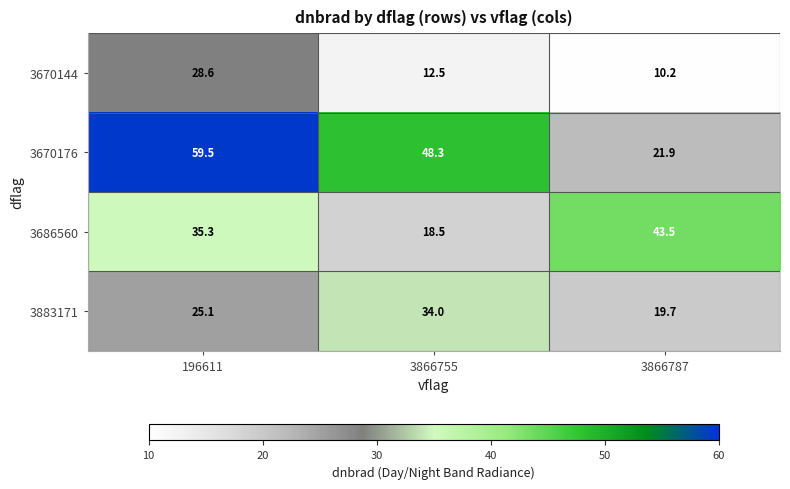

At 3866755, list the series in order from smallest to largest.

3670144, 3686560, 3883171, 3670176